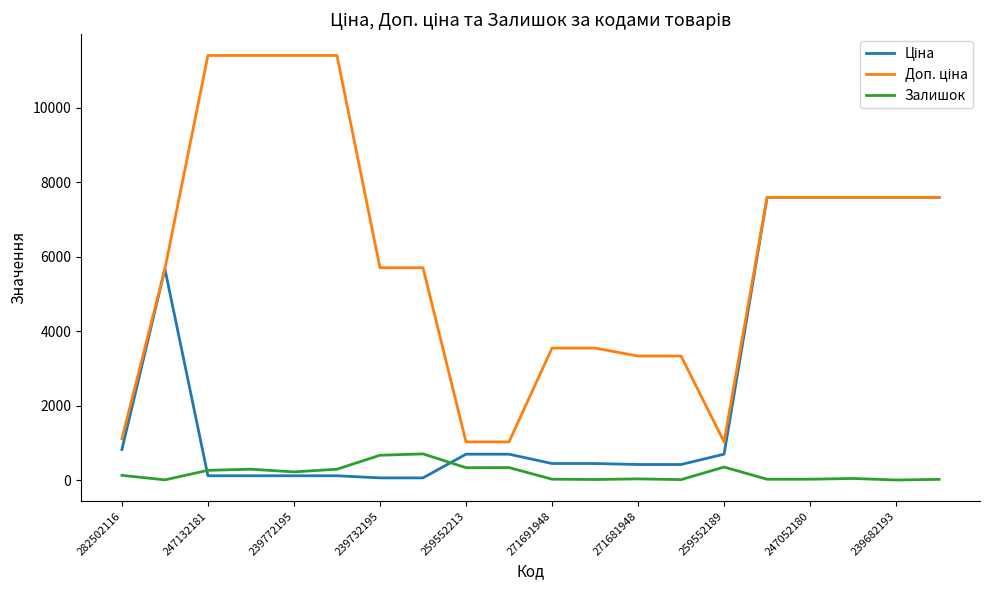

In Залишок, how many points are higher than both neighbors (excluding endpoints)?

6